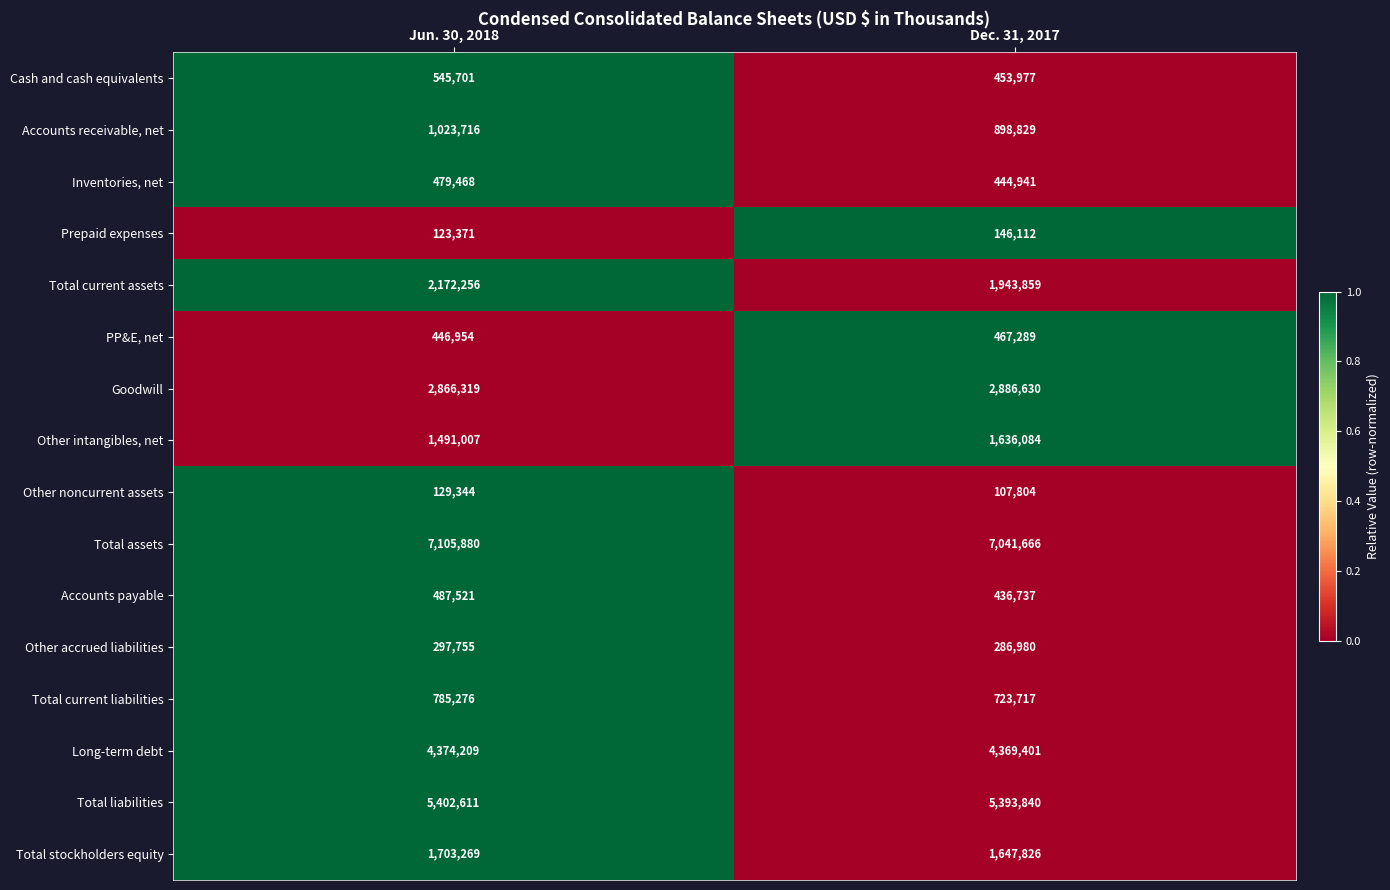

Rank the series by their maximum value, from highest to lowest.

Total assets, Total liabilities, Long-term debt, Goodwill, Total current assets, Total stockholders equity, Other intangibles, net, Accounts receivable, net, Total current liabilities, Cash and cash equivalents, Accounts payable, Inventories, net, PP&E, net, Other accrued liabilities, Prepaid expenses, Other noncurrent assets